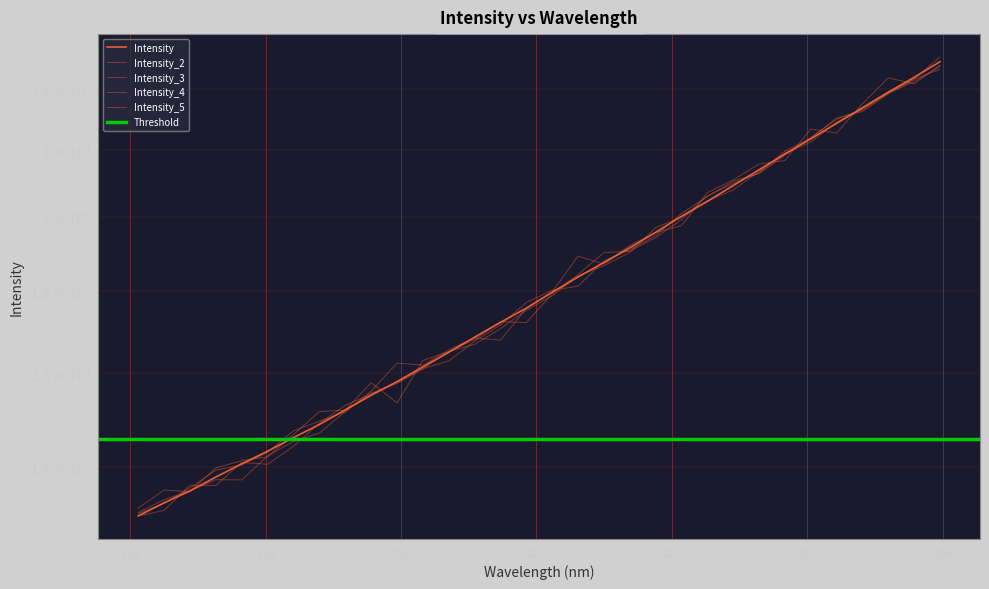

Rank the categories by value from highest to lowest.

223.9802, 223.7895, 223.5987, 223.408, 223.2172, 223.0264, 222.8355, 222.6447, 222.4538, 222.263, 222.0721, 221.8812, 221.6902, 221.4993, 221.3083, 221.1174, 220.9264, 220.7354, 220.5444, 220.3533, 220.1623, 219.9712, 219.7801, 219.589, 219.3979, 219.2067, 219.0156, 218.8244, 218.6332, 218.442, 218.2508, 218.0596